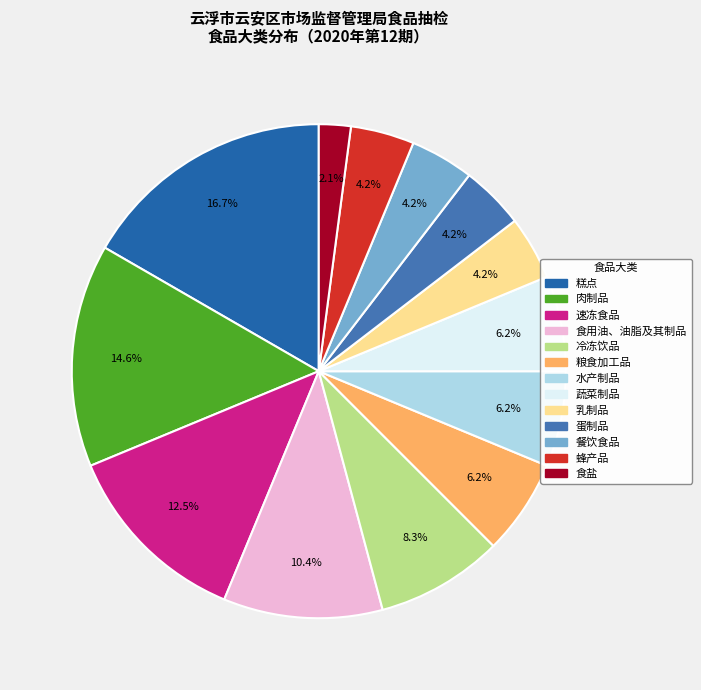

How many segments does this pie chart have?

13